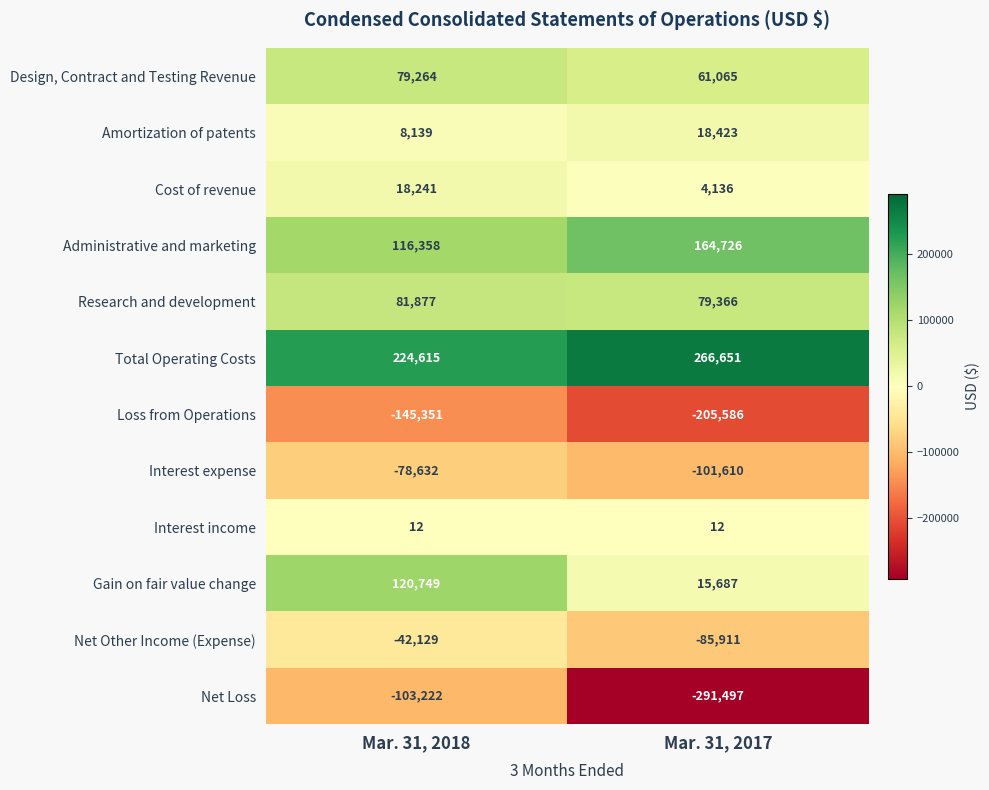

At which label does Administrative and marketing reach its minimum?

Mar. 31, 2018